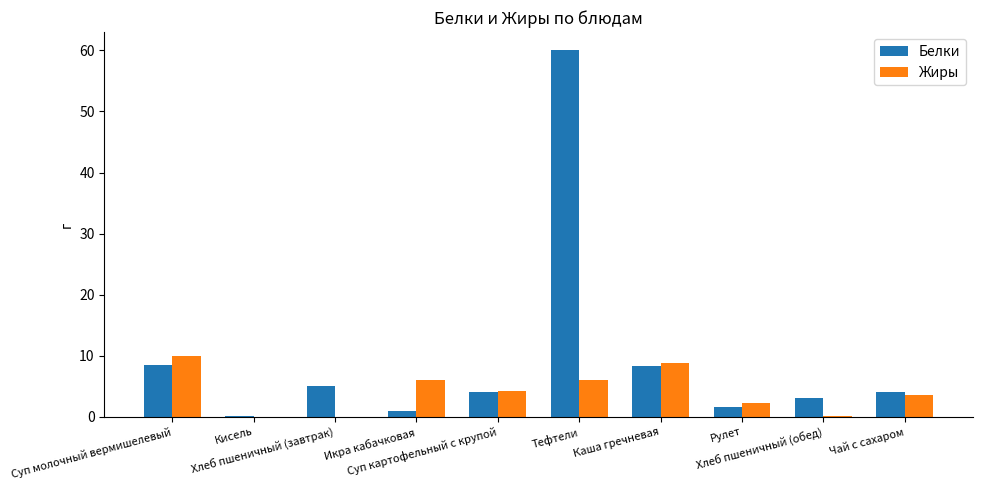

How many groups of bars are there?

10